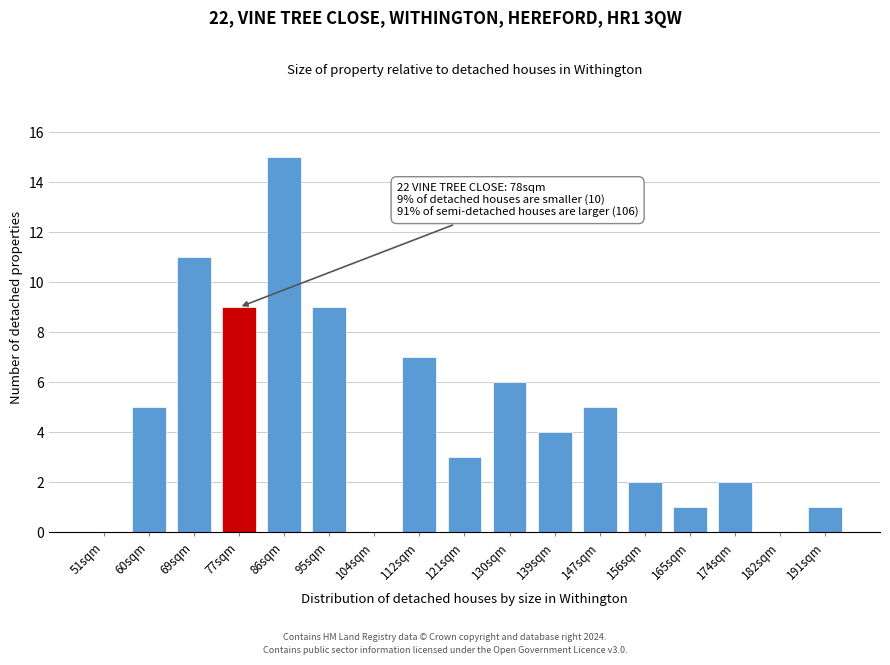

Reading left to right, extract all data points from this chart.

51sqm=0	60sqm=5	69sqm=11	77sqm=9	86sqm=15	95sqm=9	104sqm=0	112sqm=7	121sqm=3	130sqm=6	139sqm=4	147sqm=5	156sqm=2	165sqm=1	174sqm=2	182sqm=0	191sqm=1